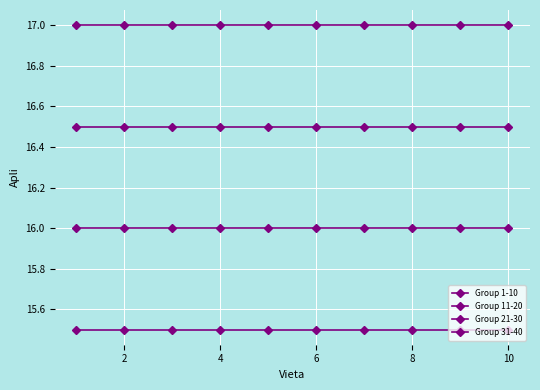

True or false: Group 31-40 and Group 11-20 cross at least once.

False